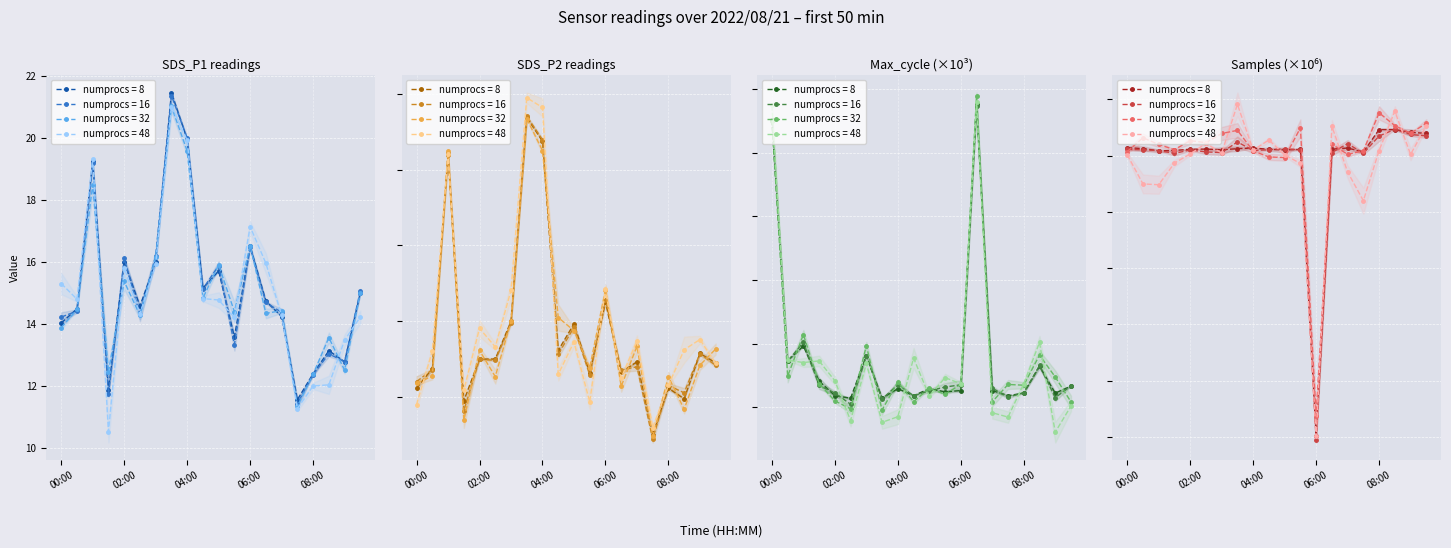

At which category does the chart reach its minimum across all series?

12